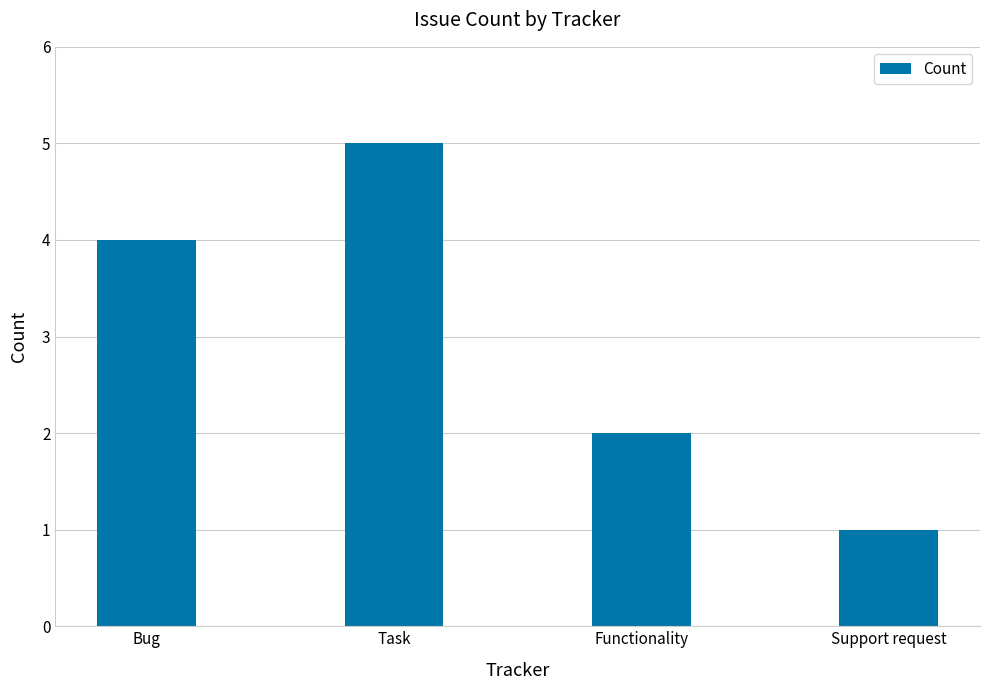

The value at Support request is 2. True or false?

False